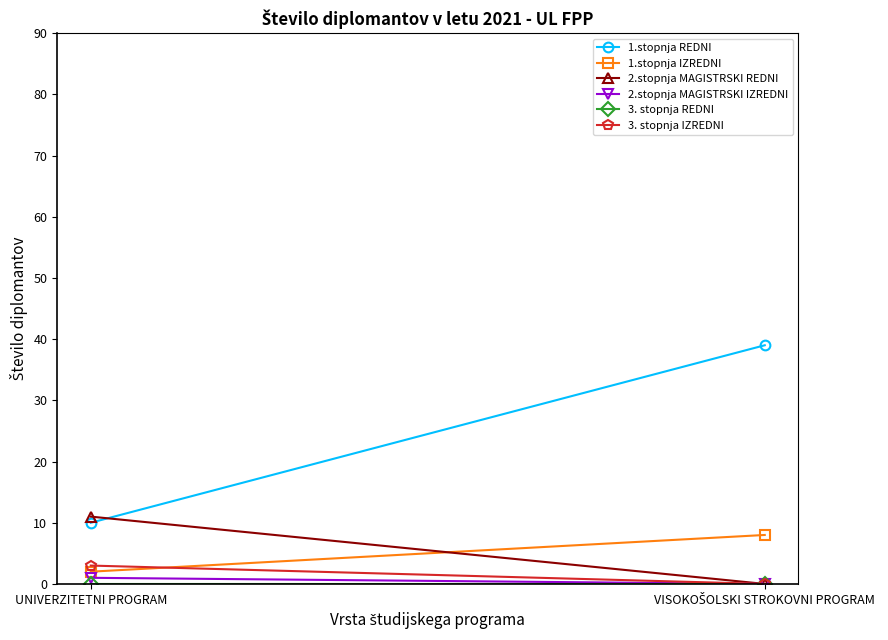

Reading left to right, list all the values displayed in this chart.

1.stopnja REDNI: UNIVERZITETNI PROGRAM=10	VISOKOŠOLSKI STROKOVNI PROGRAM=39
1.stopnja IZREDNI: UNIVERZITETNI PROGRAM=2	VISOKOŠOLSKI STROKOVNI PROGRAM=8
2.stopnja MAGISTRSKI REDNI: UNIVERZITETNI PROGRAM=11	VISOKOŠOLSKI STROKOVNI PROGRAM=0
2.stopnja MAGISTRSKI IZREDNI: UNIVERZITETNI PROGRAM=1	VISOKOŠOLSKI STROKOVNI PROGRAM=0
3. stopnja REDNI: UNIVERZITETNI PROGRAM=0	VISOKOŠOLSKI STROKOVNI PROGRAM=0
3. stopnja IZREDNI: UNIVERZITETNI PROGRAM=3	VISOKOŠOLSKI STROKOVNI PROGRAM=0